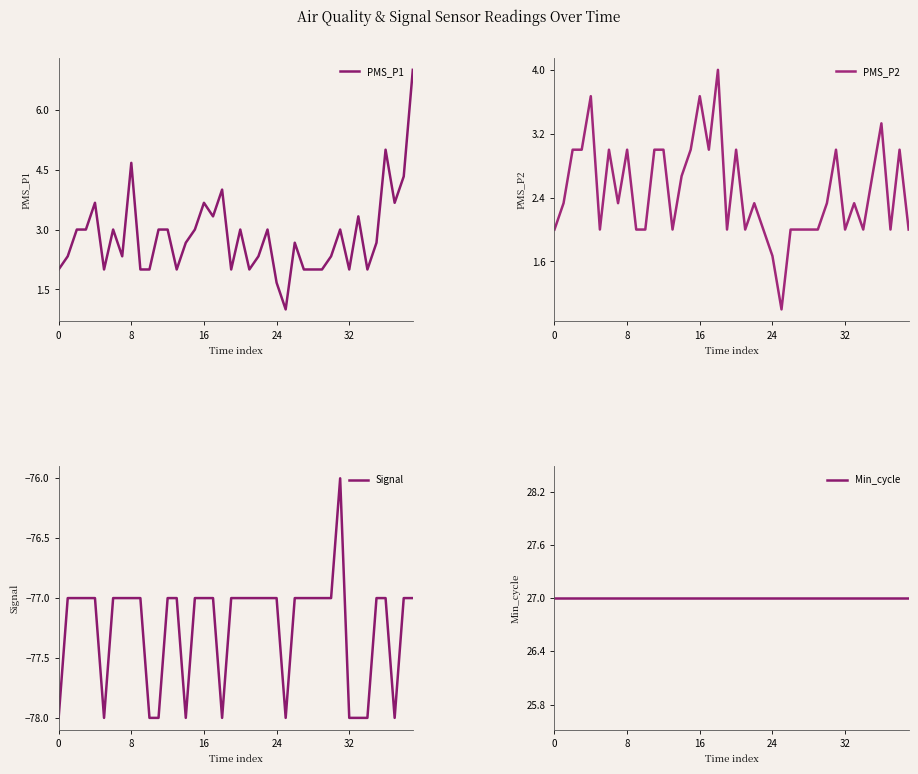

Does the chart have visible grid lines?

No